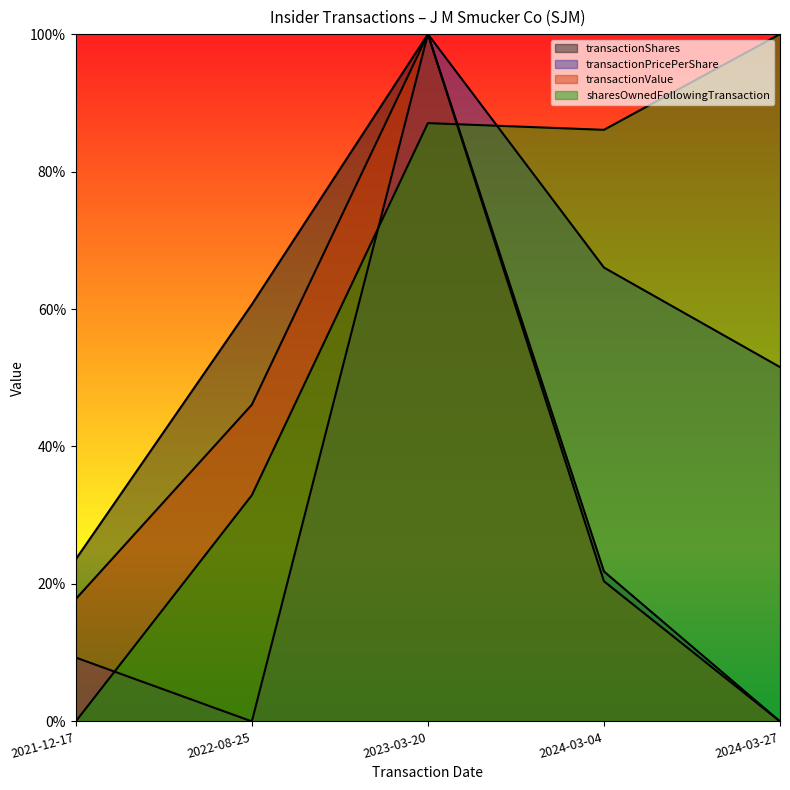

Is it true that sharesOwnedFollowingTransaction equals 0.6 at 2023-03-20?

False